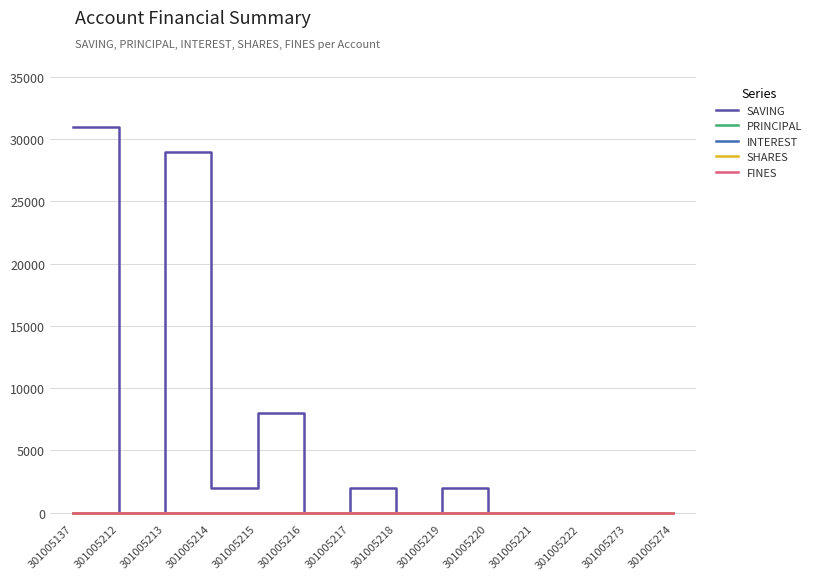

Does the chart display data point markers on the line(s)?

No